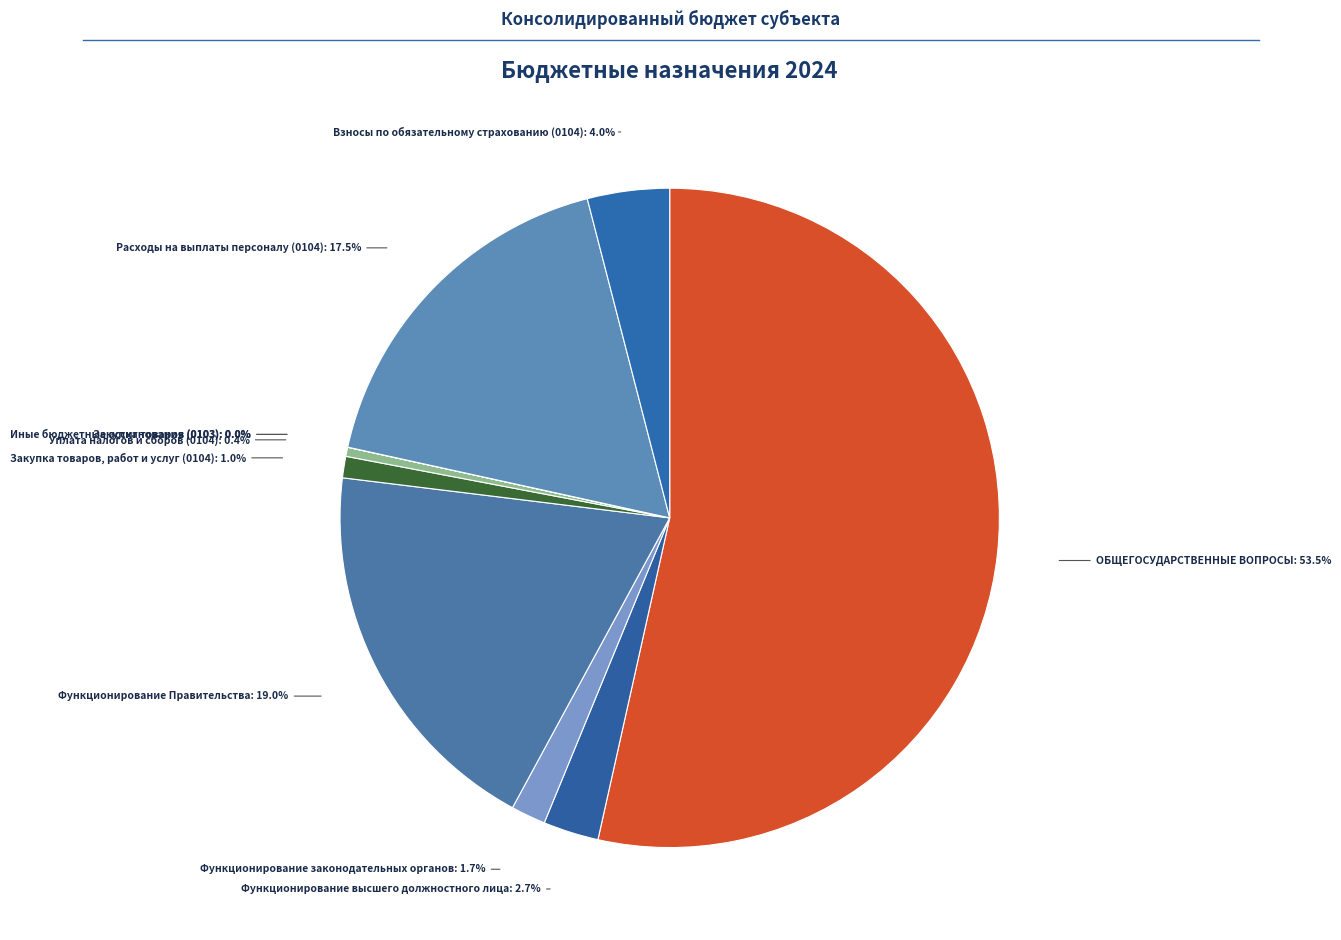

Which slice is the largest?

ОБЩЕГОСУДАРСТВЕННЫЕ ВОПРОСЫ